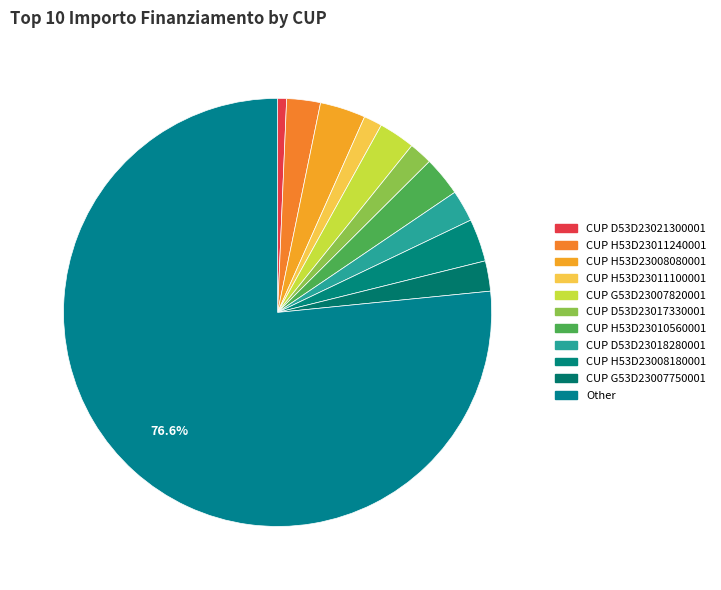

Which category has the biggest portion of the pie?

Other